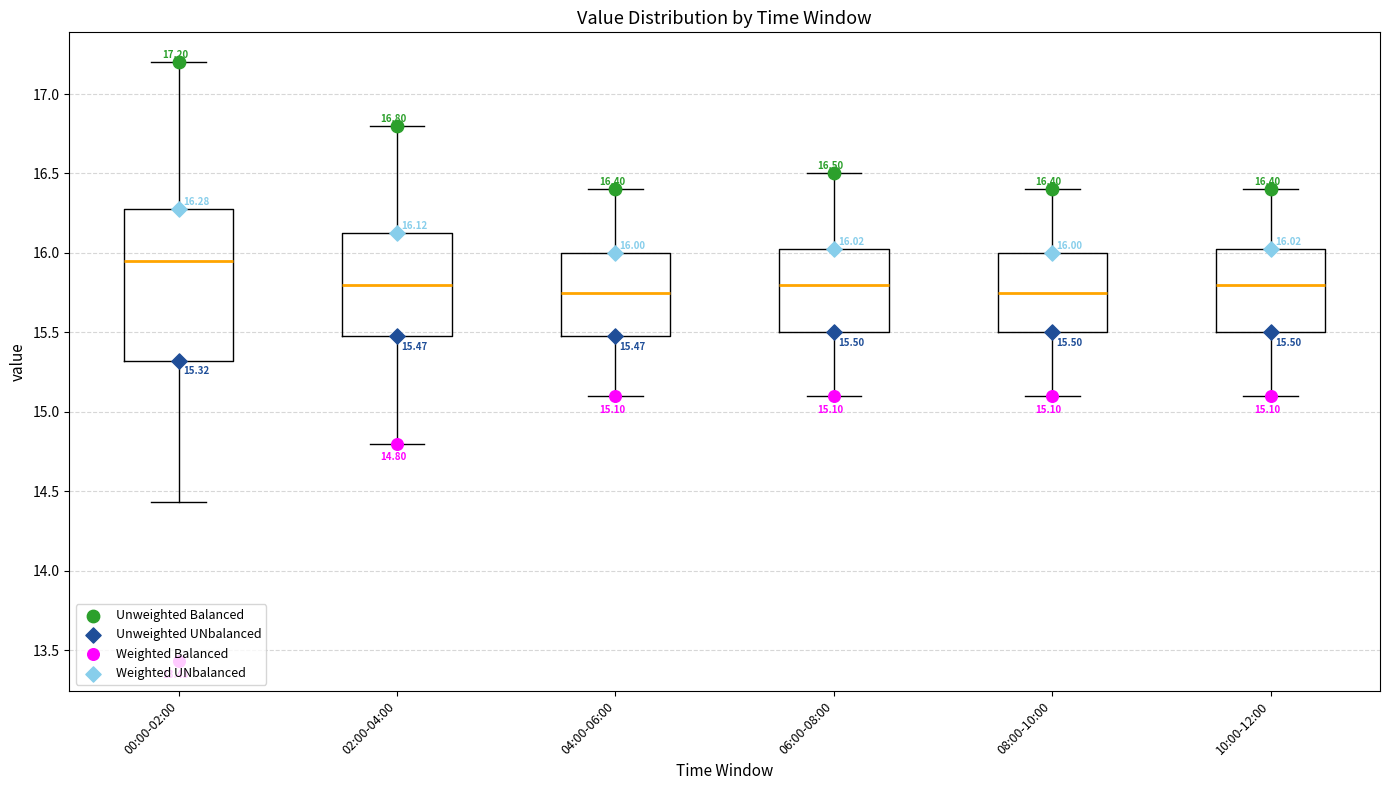

Which box has the highest median line?

00:00-02:00